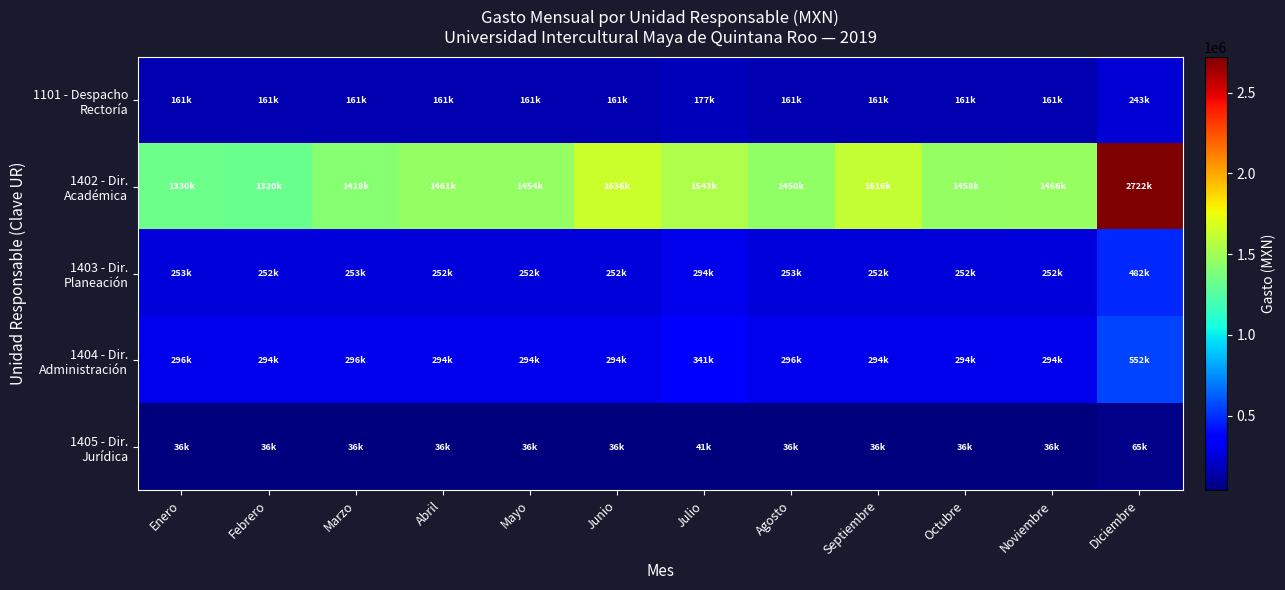

How many categories are shown in the chart?

12